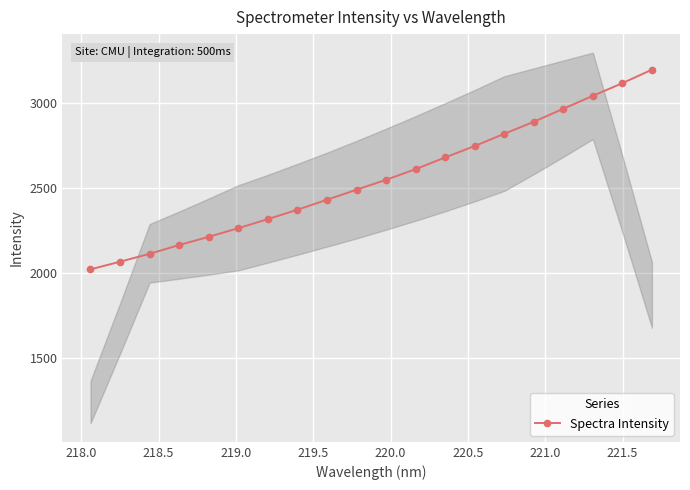

True or false: Spectra Intensity has more than 1 points higher than both neighbors.

False